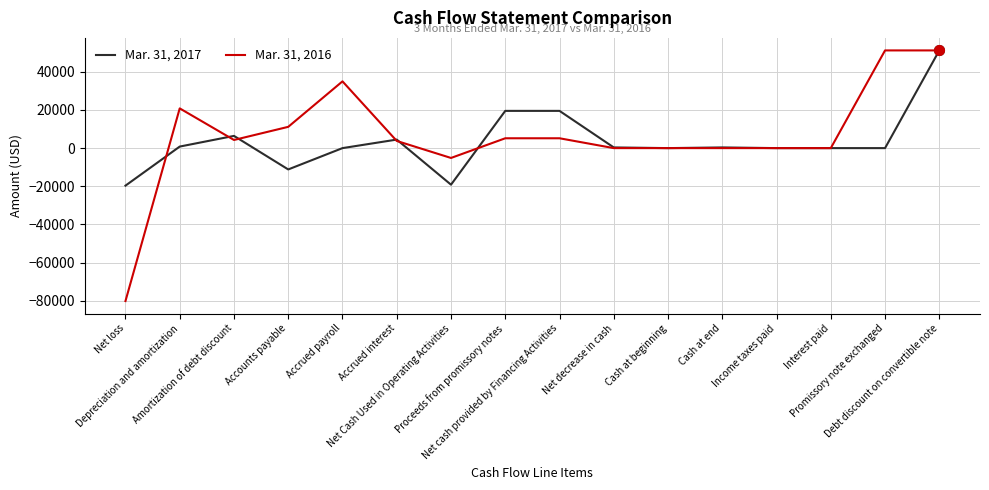

List the series in order of their overall mean, lowest first.

Mar. 31, 2017, Mar. 31, 2016